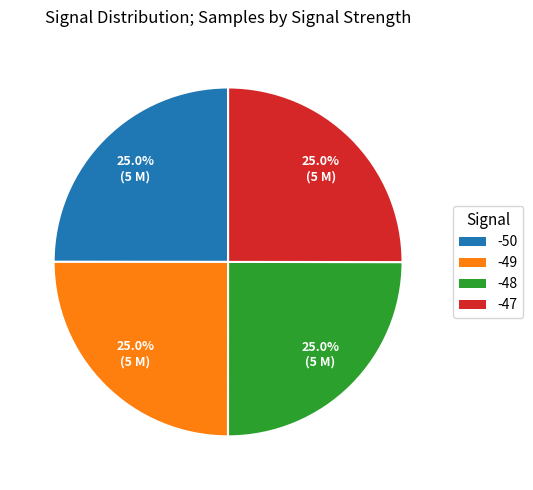

What is the total percentage of -50 and -48?

50.0%